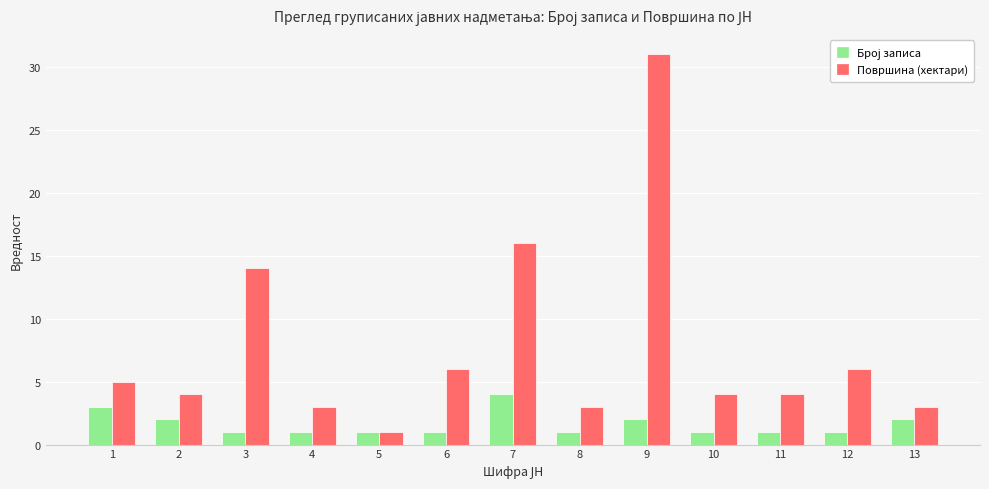

How many groups of bars are there?

13